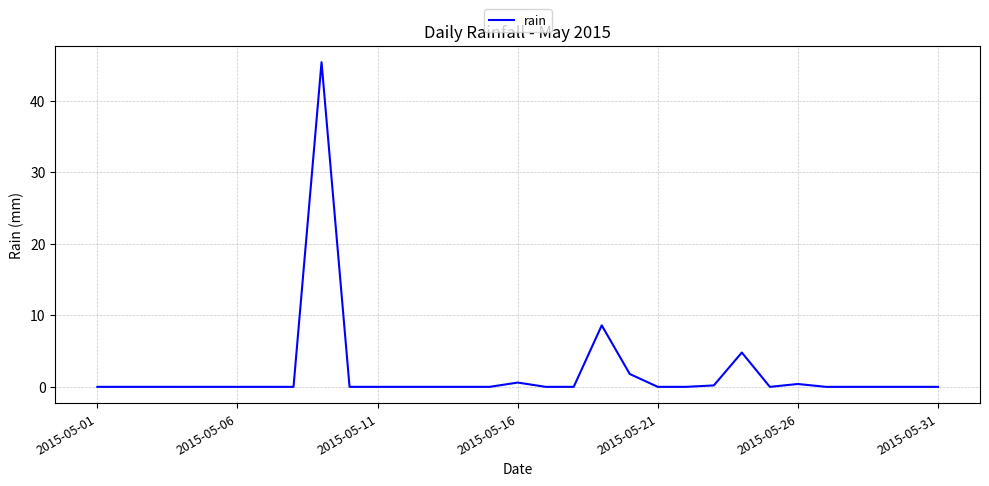

What is the difference between the maximum and minimum values?

45.4